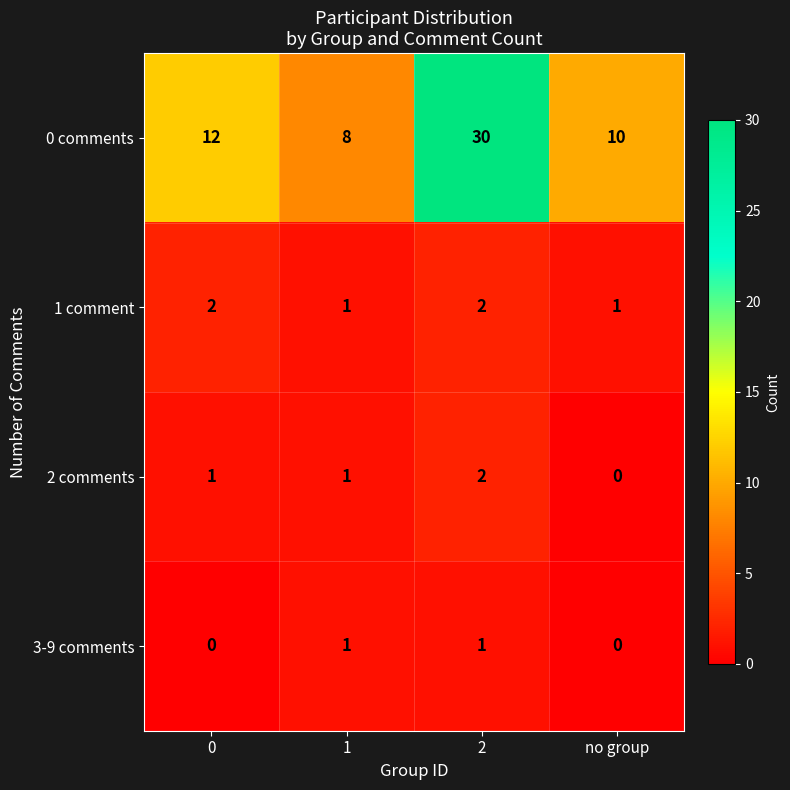

The 0 comments series shows 30 at 2. True or false?

True